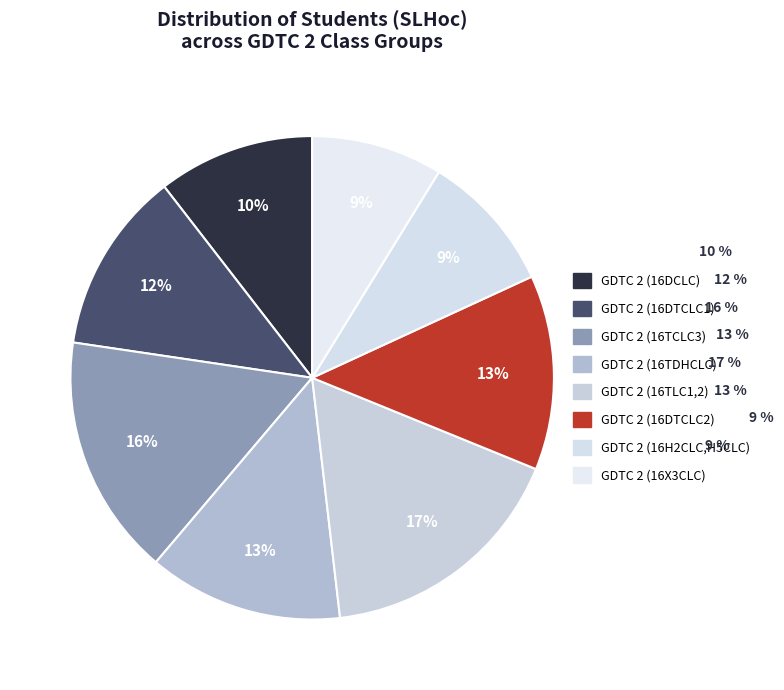

How many slices are in this pie chart?

8